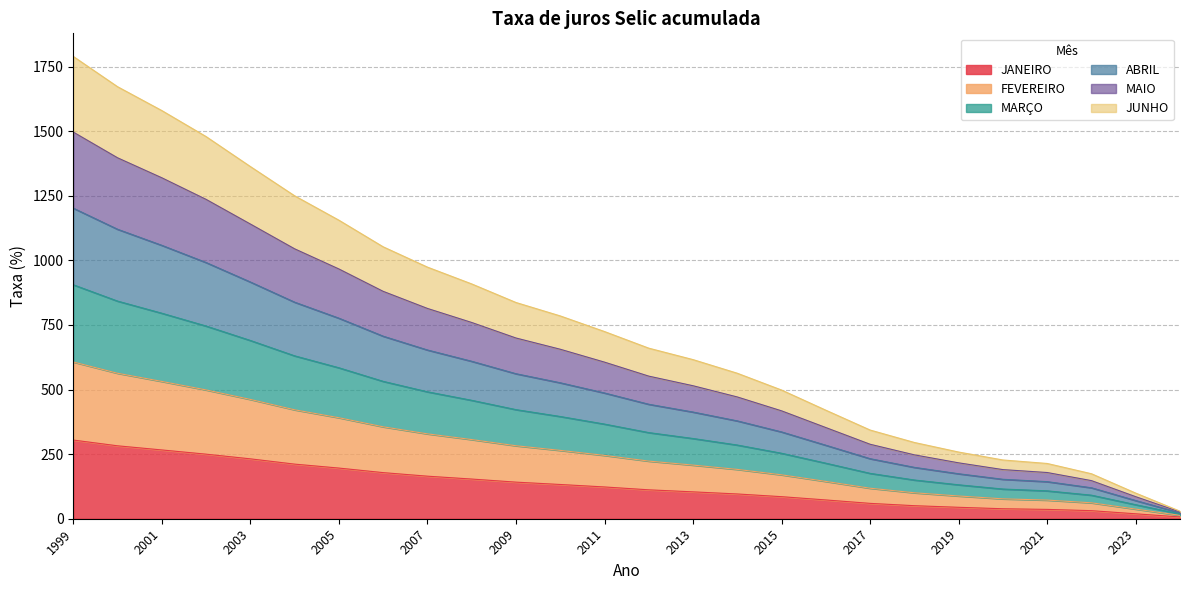

Is it true that JANEIRO equals 260.5 at 2005?

False